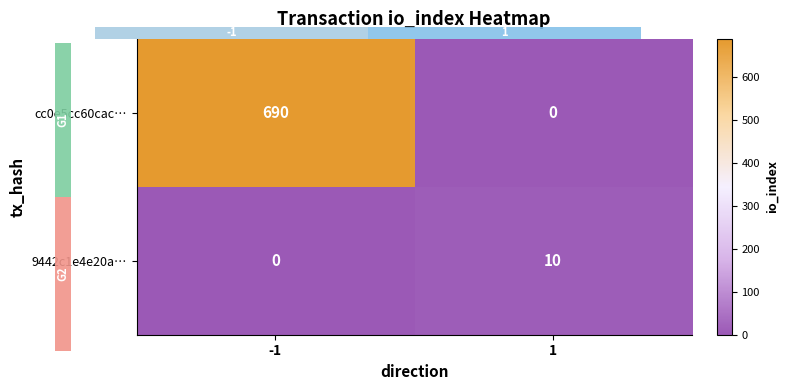

Is it true that cc0e5cc60cac… equals 690 at -1?

True